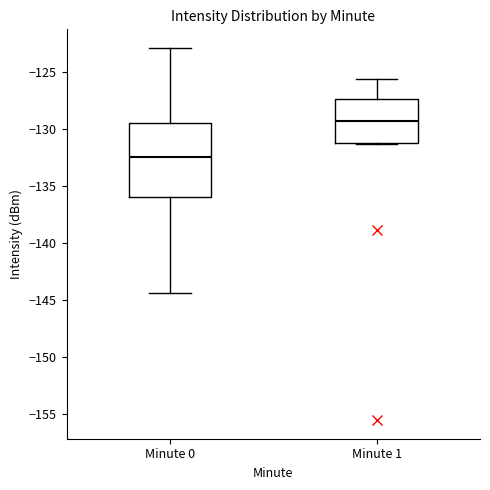

Reading left to right, transcribe this box plot: for each box, give where its median line is, the range the box spans, and where its two whiskers end, as read against the y-axis. The values are not printed on the chart, so give them approximately, as read against the axis.

Minute 0: median -132.5, box -136.0 to -129.5, whiskers -144.5 to -123.0
Minute 1: median -129.5, box -131.0 to -127.5, whiskers -131.5 to -125.5